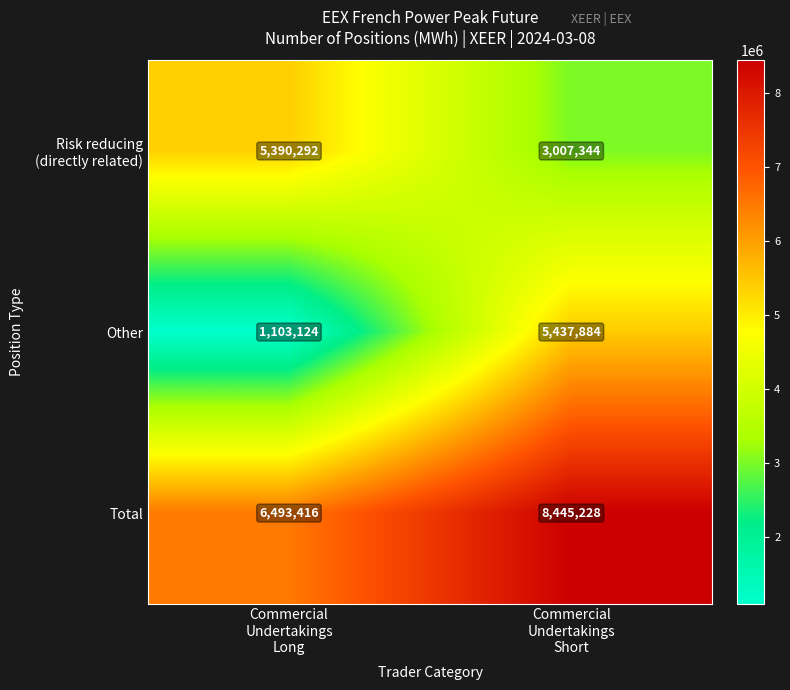

What is the sum of all Other values?

6541008